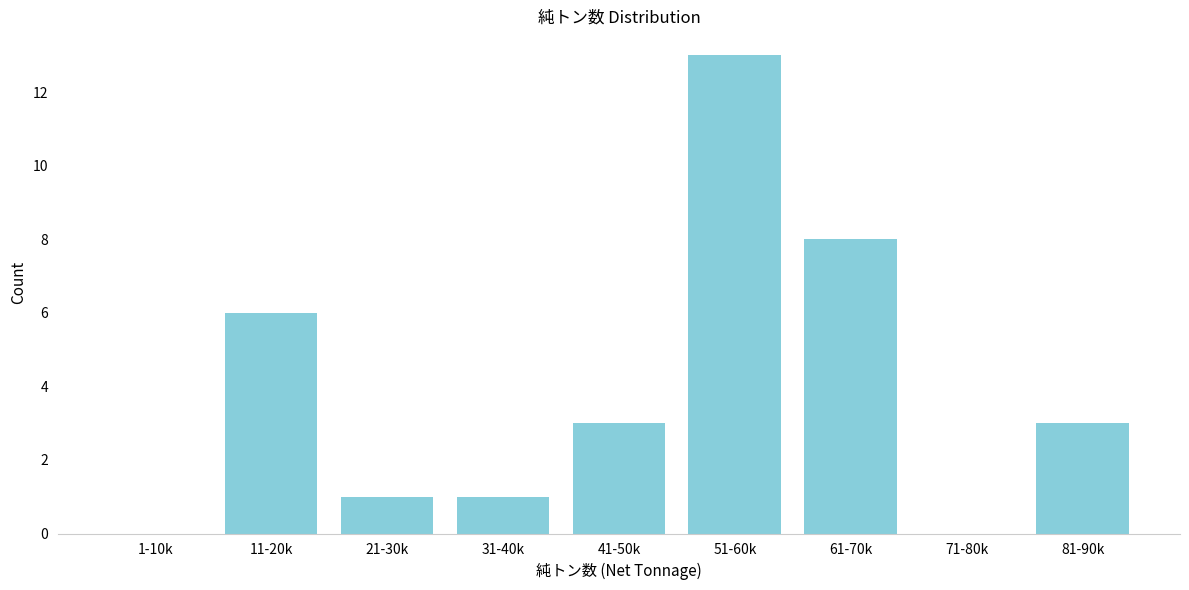

Reading left to right, extract all data points from this chart.

1-10k=0	11-20k=6	21-30k=1	31-40k=1	41-50k=3	51-60k=13	61-70k=8	71-80k=0	81-90k=3